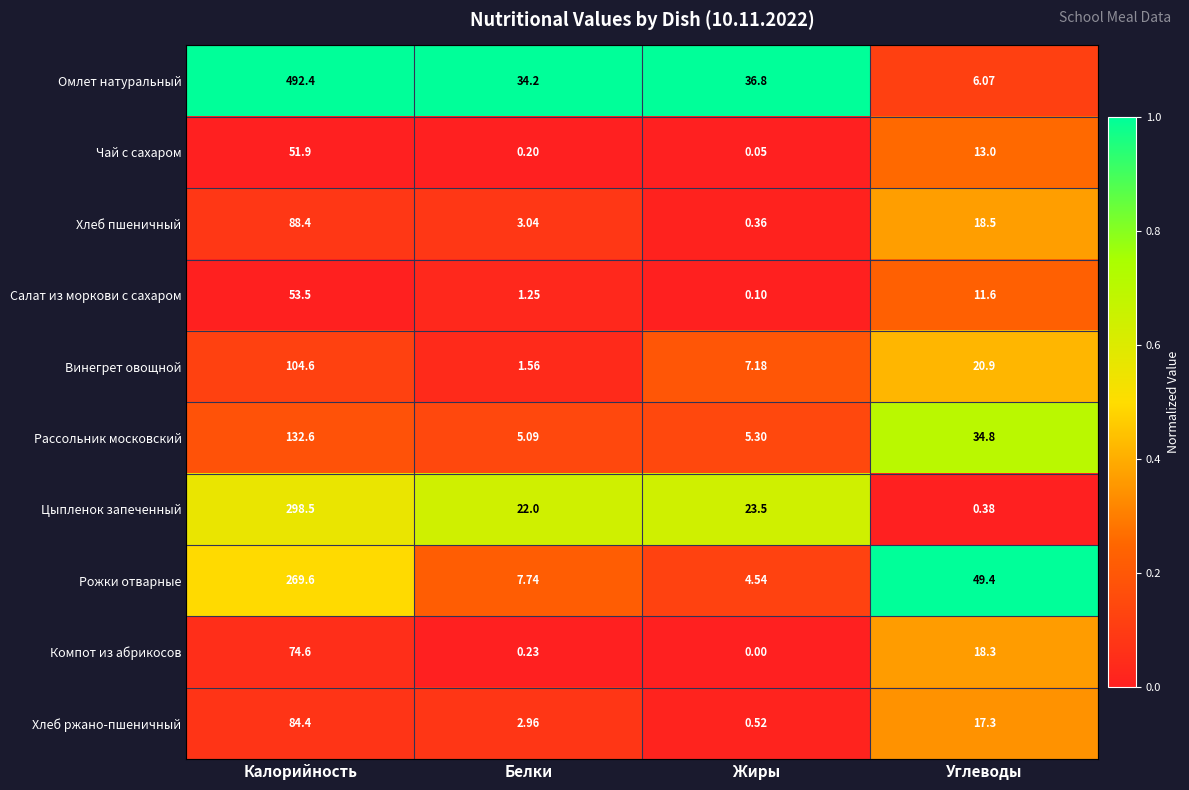

Which label corresponds to the smallest value in the chart?

Жиры